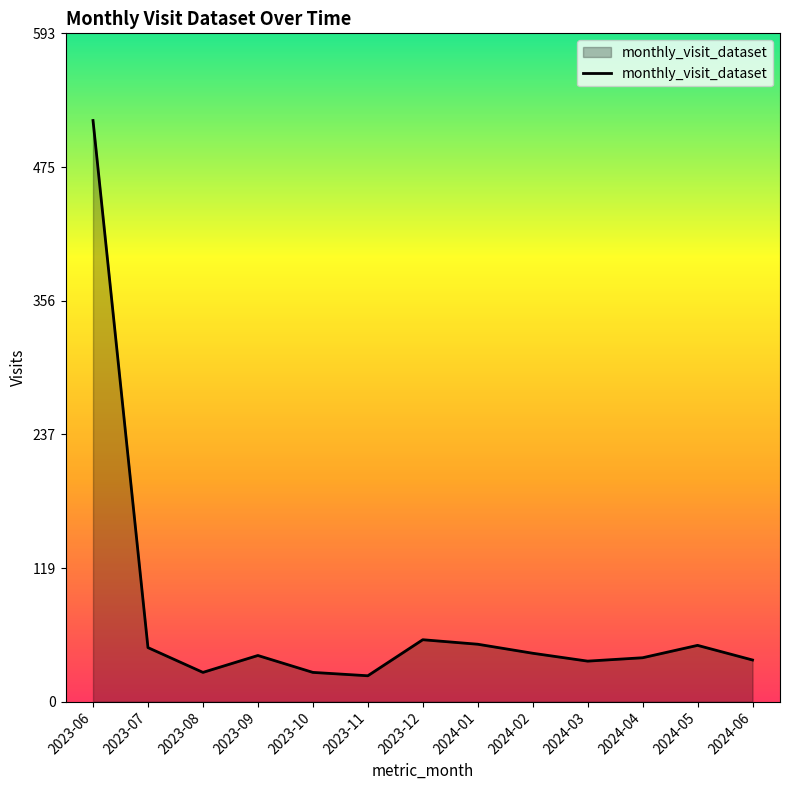

At which label is the value closest to 269?

2023-12